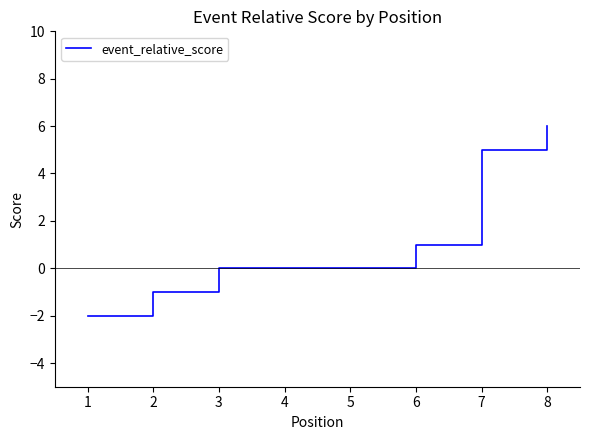

What is the greatest value displayed?

6